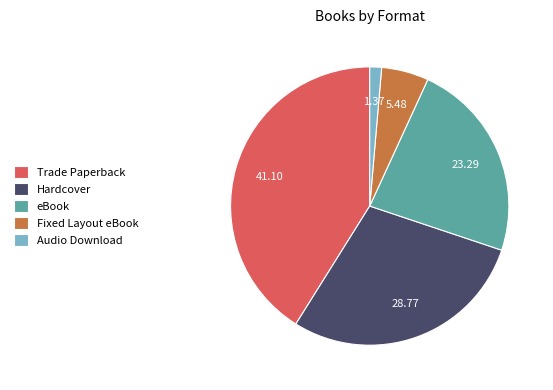

Which has a higher value, Hardcover or Fixed Layout eBook?

Hardcover